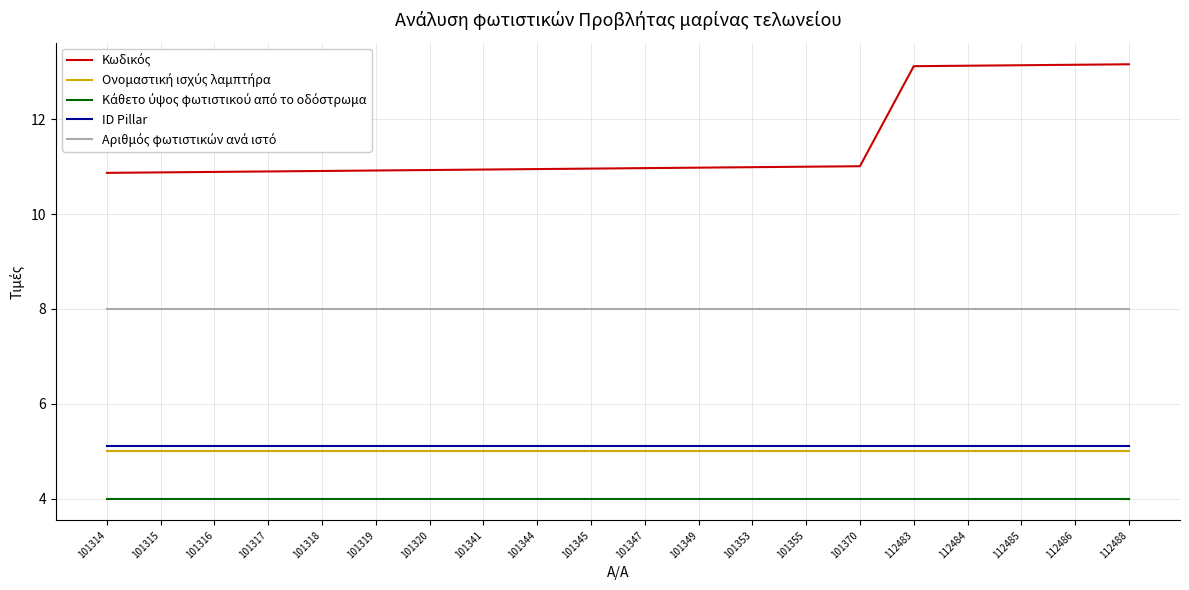

What is the minimum value shown in the chart?

4.0